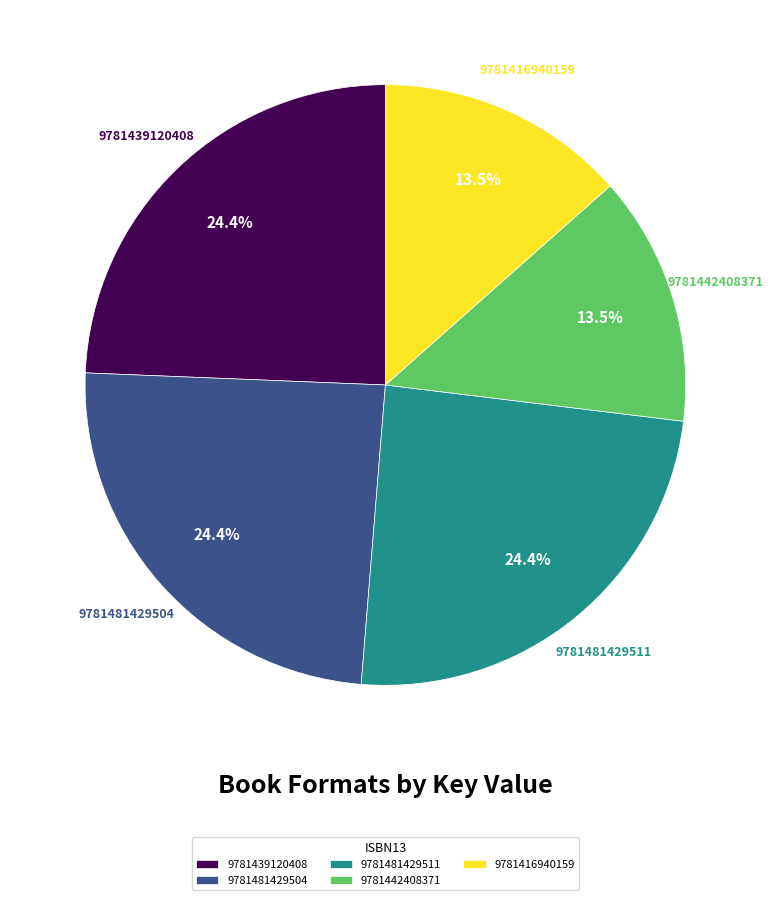

Combined, do 9781481429511 and 9781439120408 account for over 50%?

No